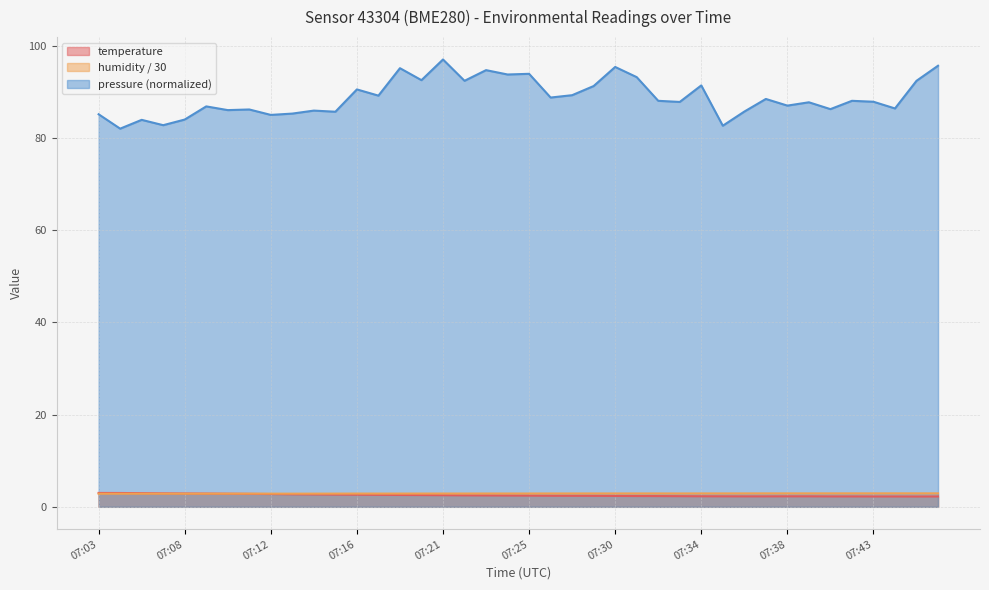

After their last crossing, which series has the higher values: humidity or temperature?

humidity